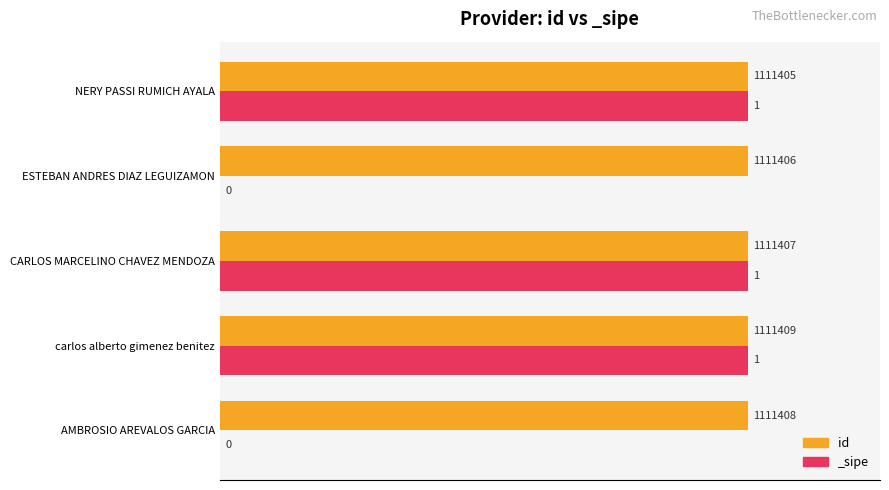

Does the chart contain any negative values?

No